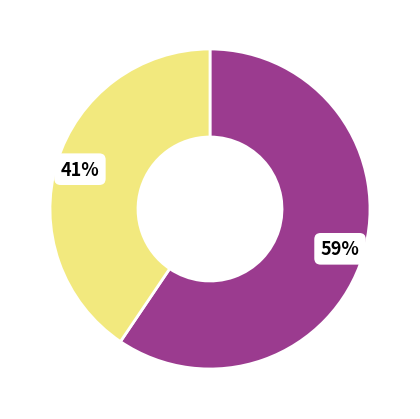

Is there a majority slice in this chart?

Yes